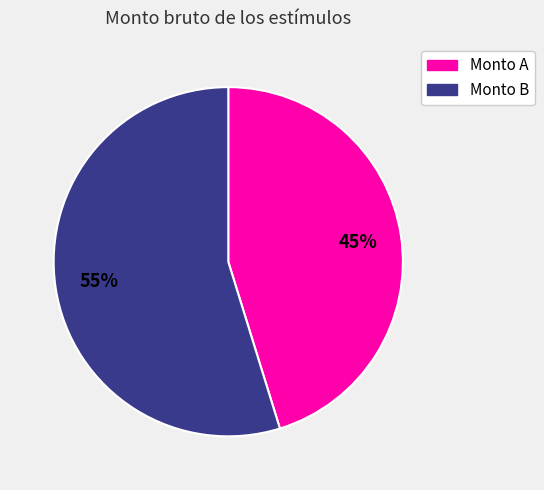

Is there a majority slice in this chart?

Yes